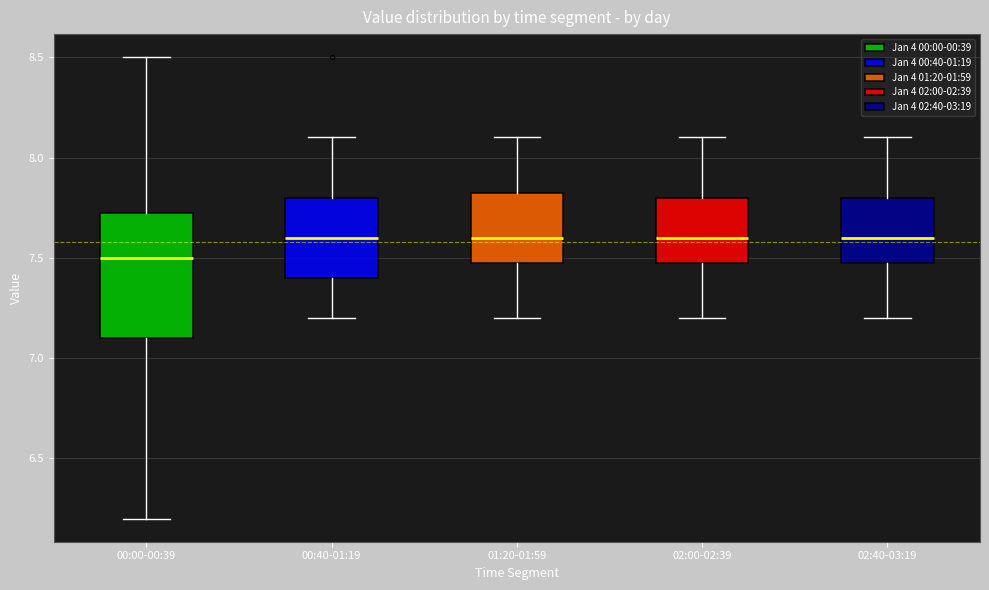

Where is the upper edge of the box for 00:00-00:39 on the y-axis? The values are not printed on the chart, so give them approximately, as read against the axis.

7.75